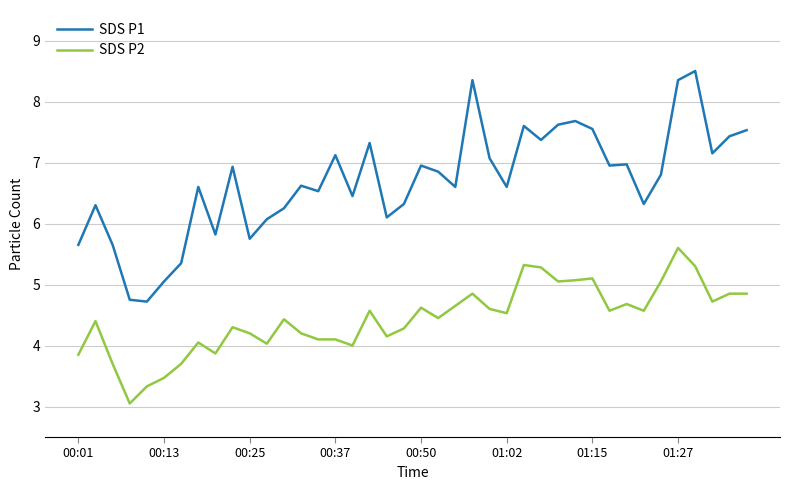

True or false: SDS P2 and SDS P1 intersect in this chart.

False